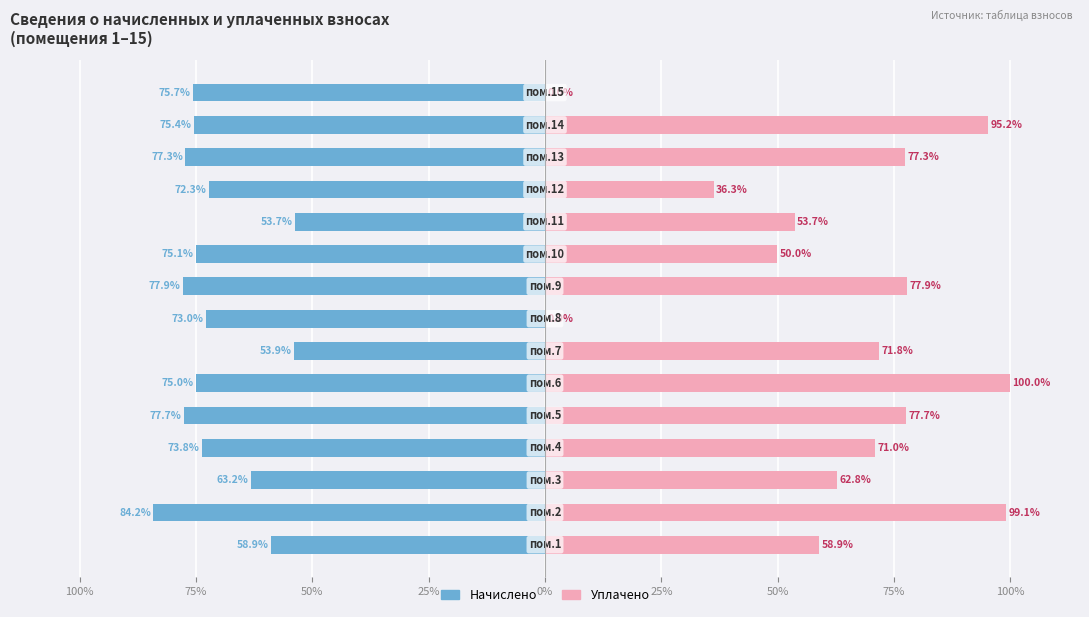

Rank the series at 9 from lowest to highest value.

Начислено, Уплачено